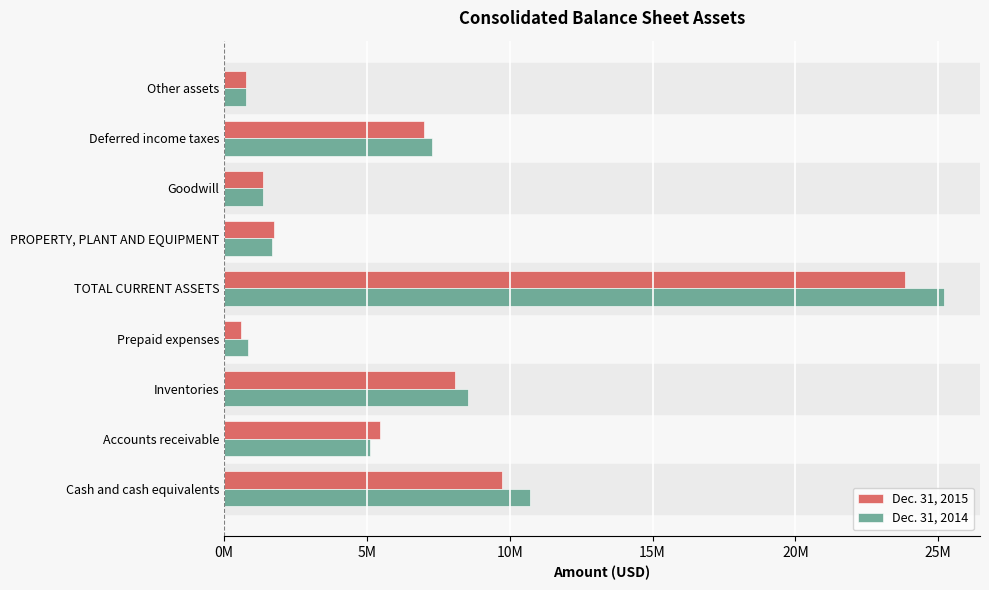

What are all the series names shown in the legend?

Dec. 31, 2015, Dec. 31, 2014